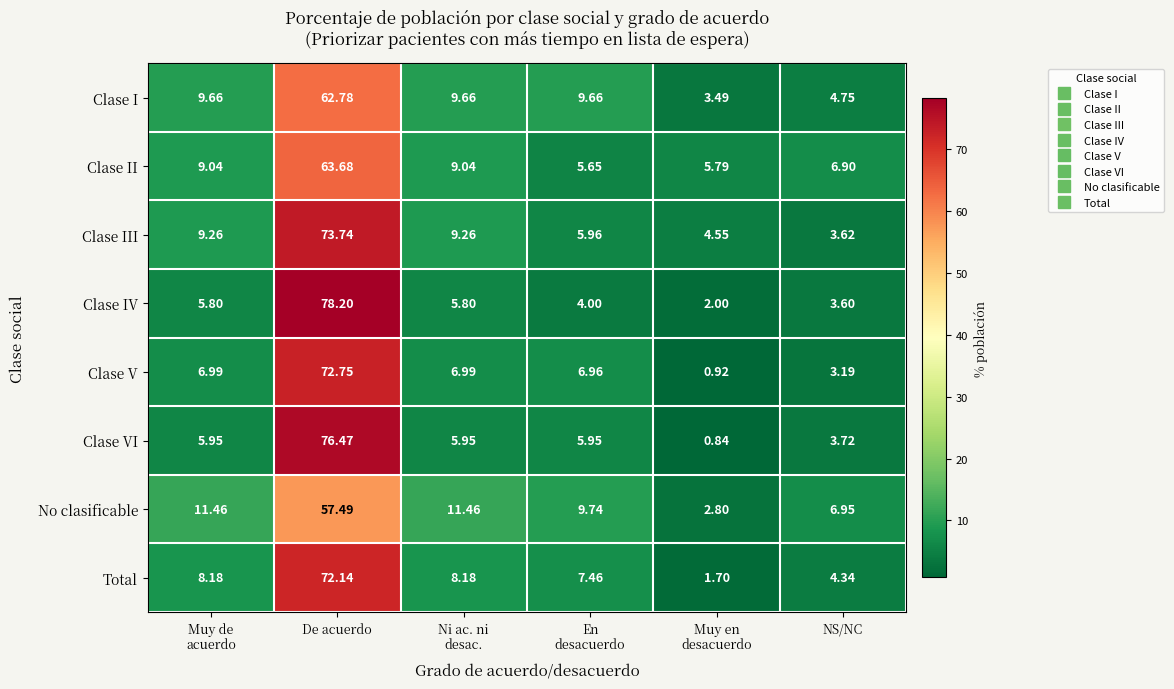

At which label does Clase I reach its peak?

De acuerdo